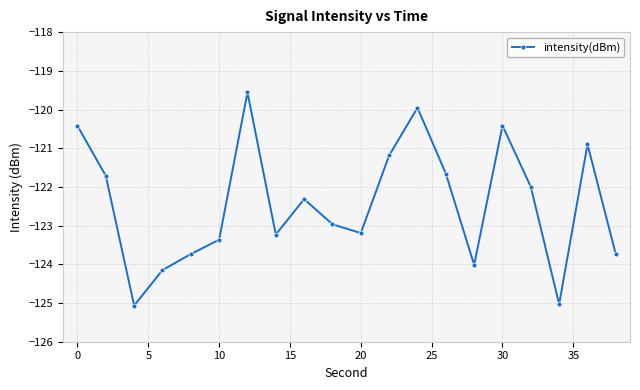

How many series are shown in this chart?

1